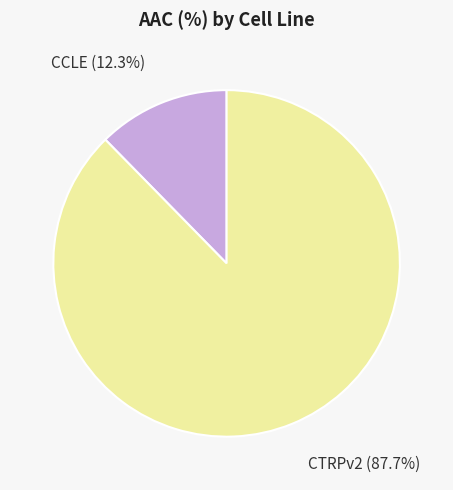

Rank the categories by value from highest to lowest.

CTRPv2, CCLE